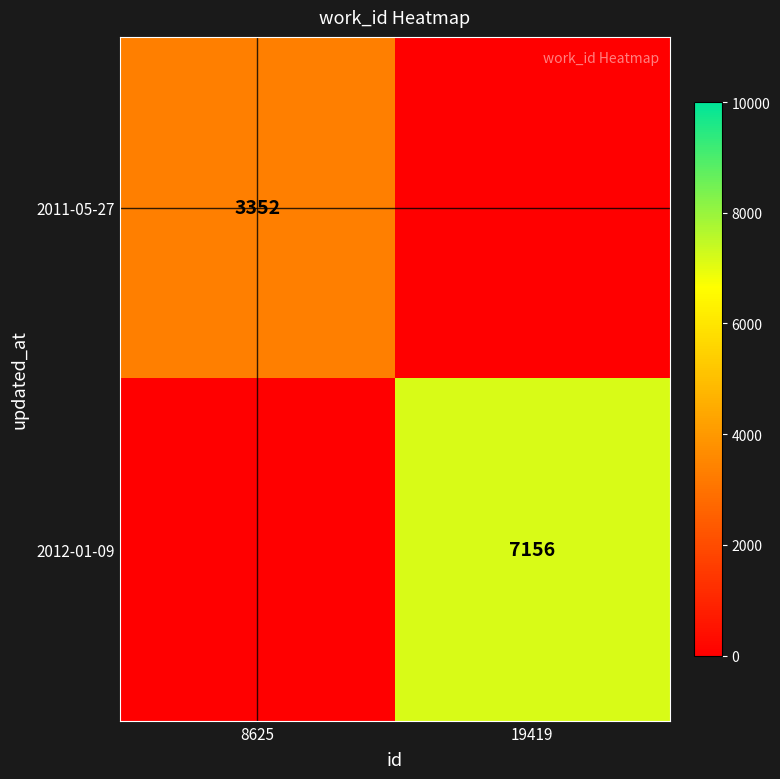

At how many categories does at least one series exceed 5745?

1